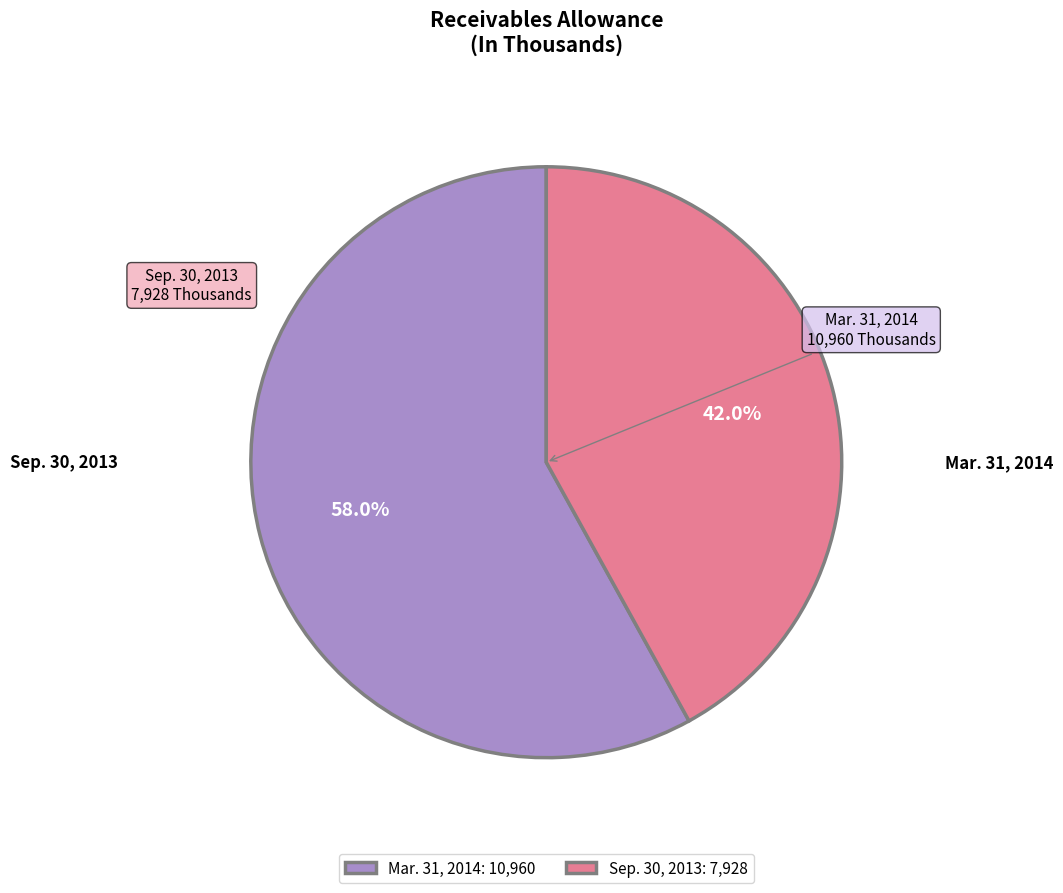

Between Mar. 31, 2014 and Sep. 30, 2013, which is larger?

Mar. 31, 2014